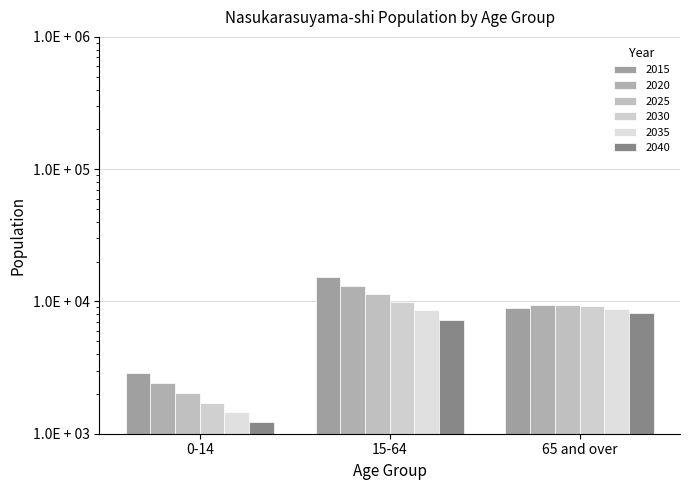

At which category is the sum across all series the highest?

15-64